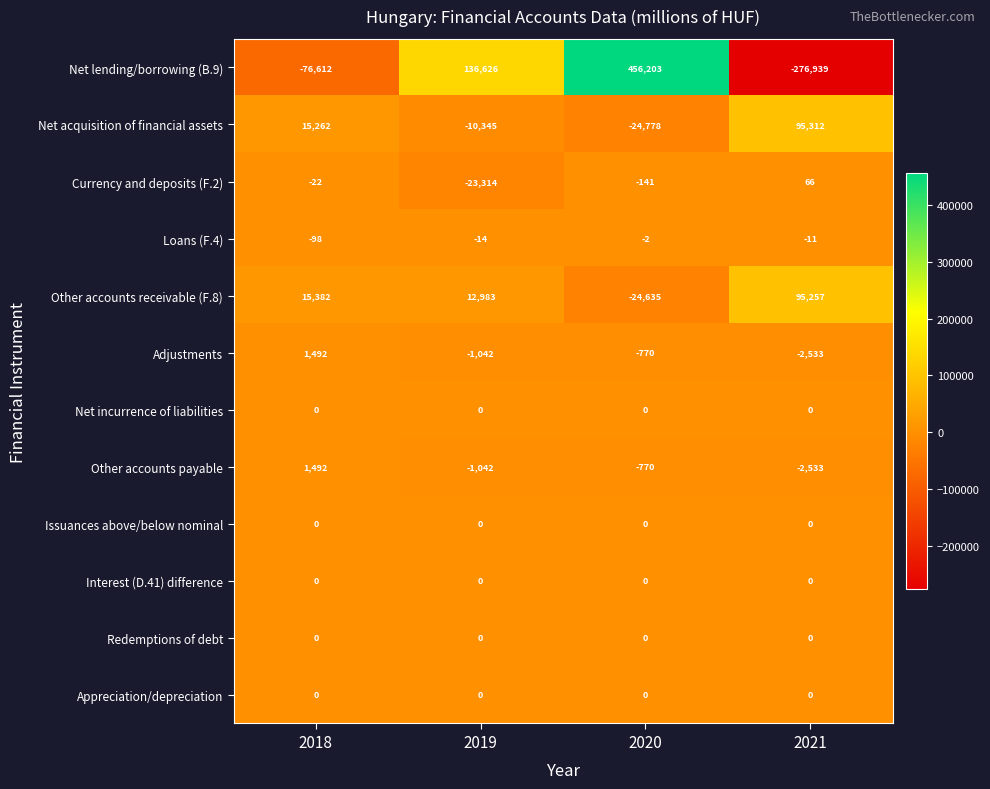

Which series changed the most between 2020 and 2021?

Net lending/borrowing (B.9)